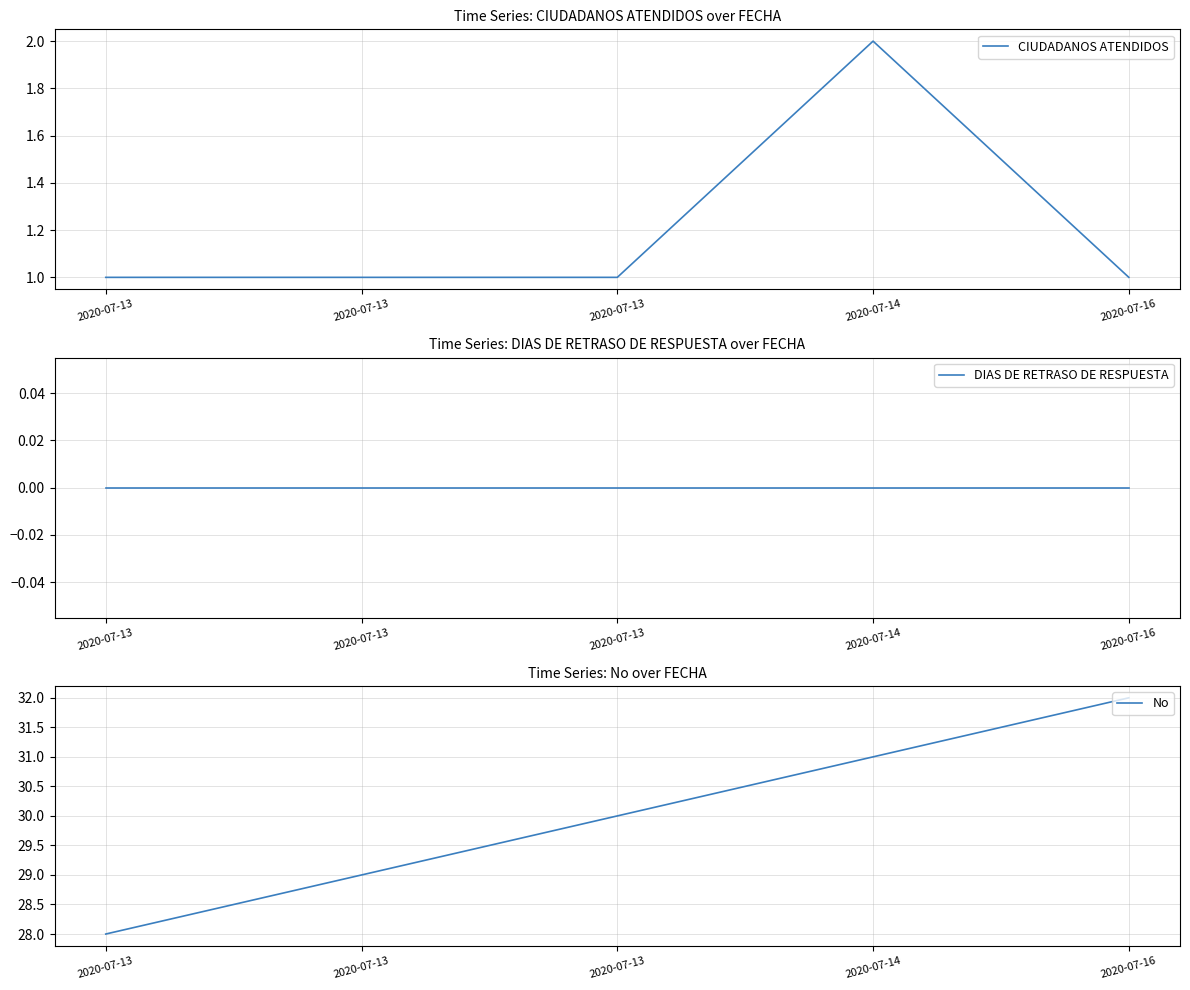

Rank the series at 2020-07-13 from lowest to highest value.

DIAS DE RETRASO DE RESPUESTA, CIUDADANOS ATENDIDOS, No